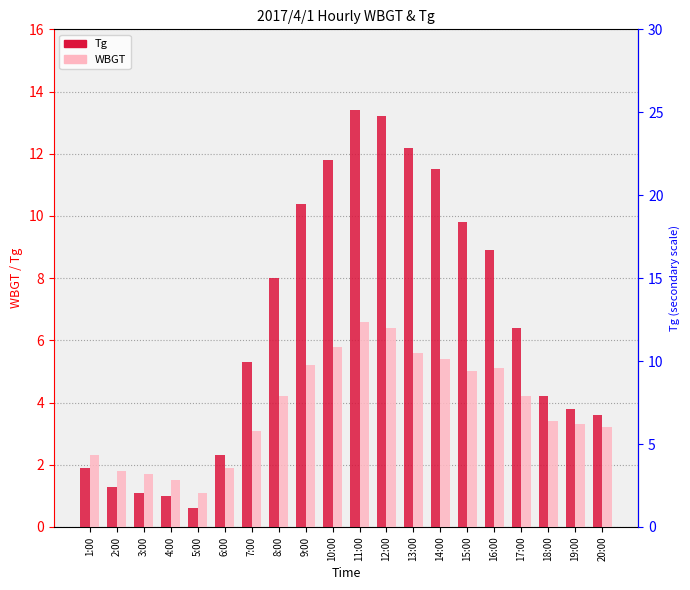

What position from the left is 15:00?

15